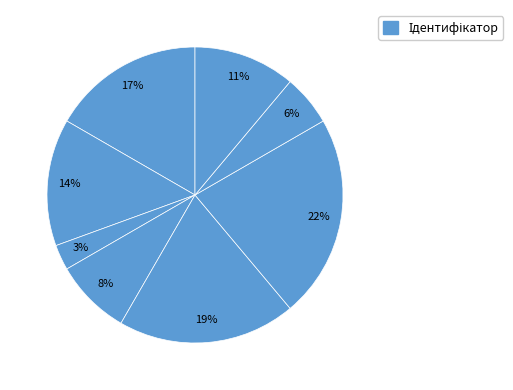

How many segments does this pie chart have?

8